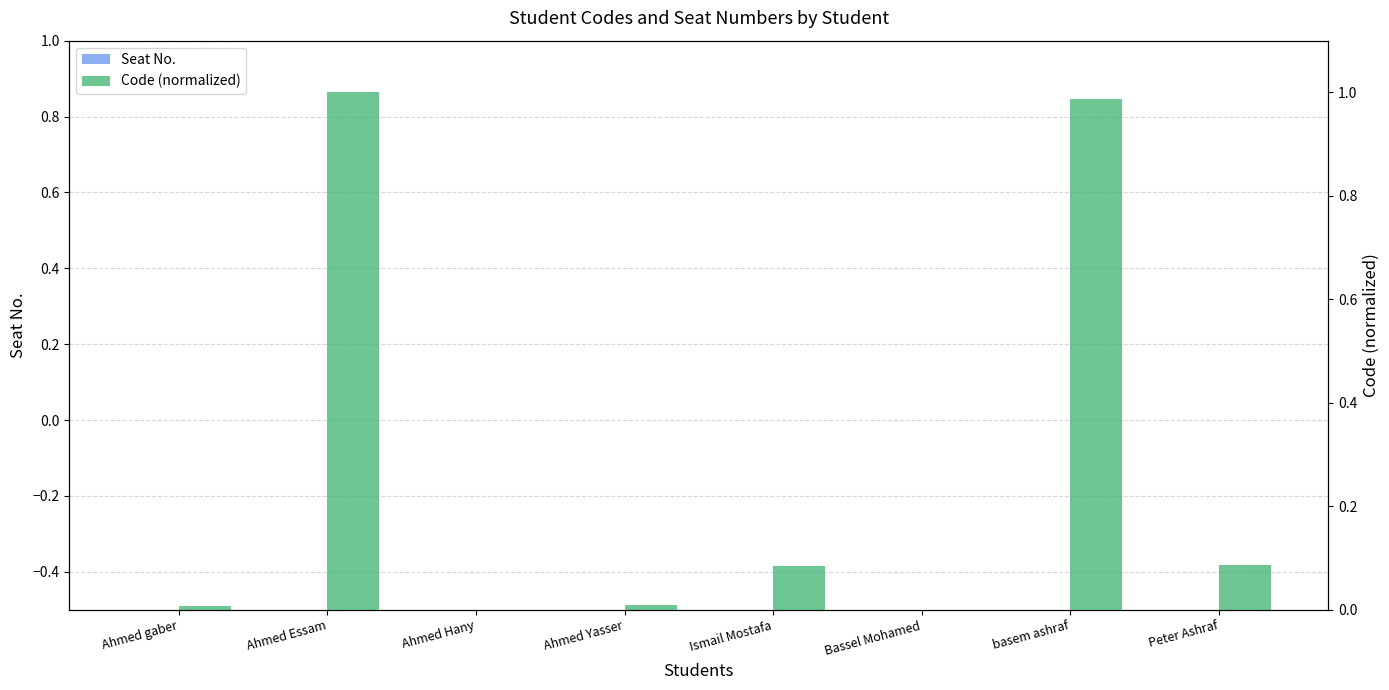

At basem ashraf, list the series in order from smallest to largest.

Seat No., Code (normalized)